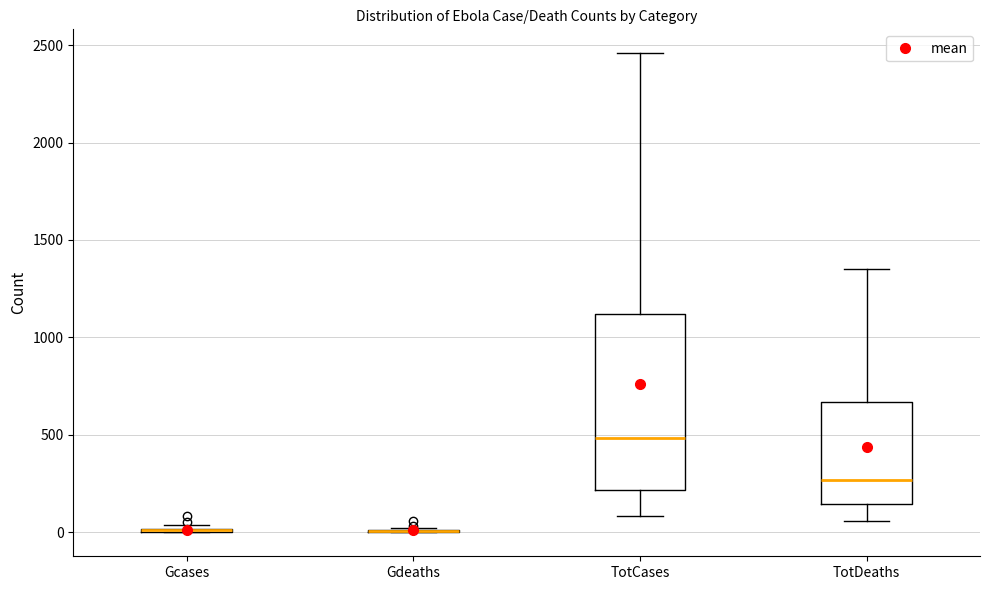

Comparing the boxes themselves (not the whiskers), which one is the tallest?

TotCases